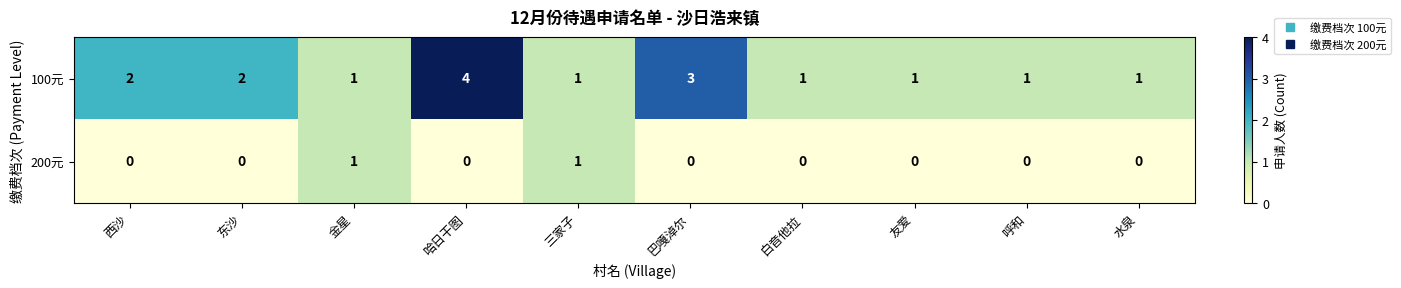

Which series has the largest total across all categories?

100元